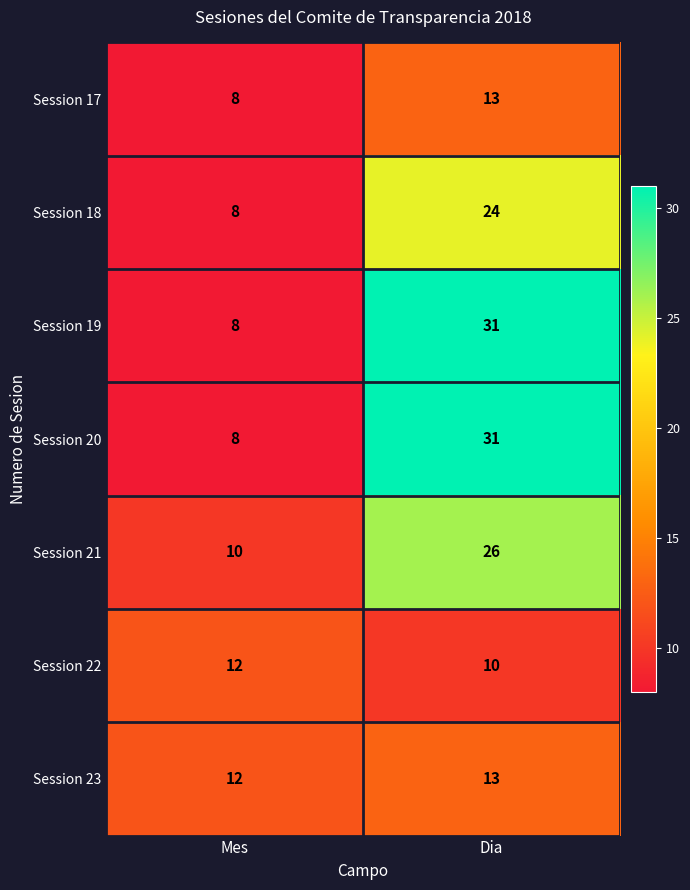

What is the difference between the maximum and minimum values in the Session 18 series?

16